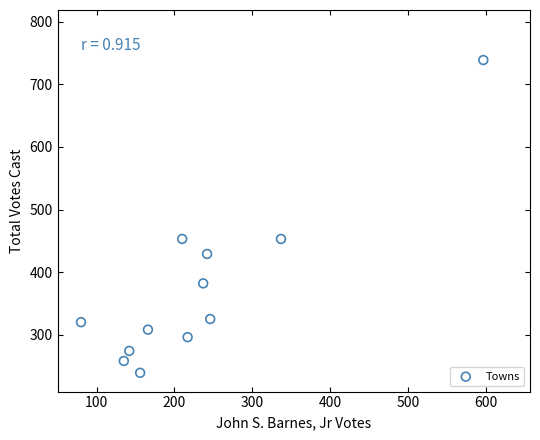

What is the average Y value?

373